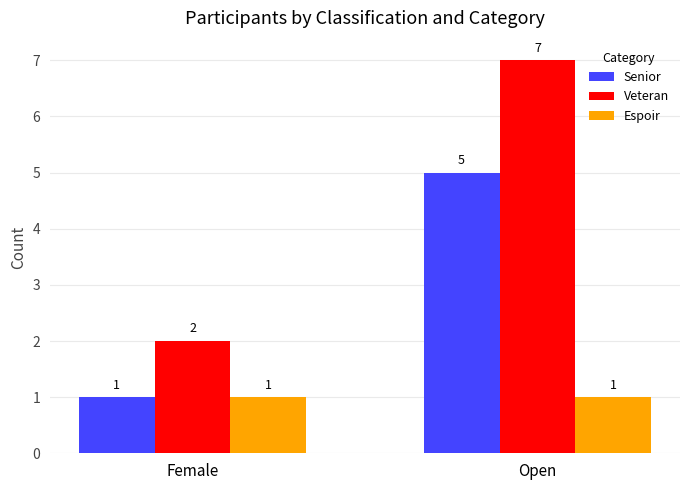

The Espoir series shows 2 at Open. True or false?

False